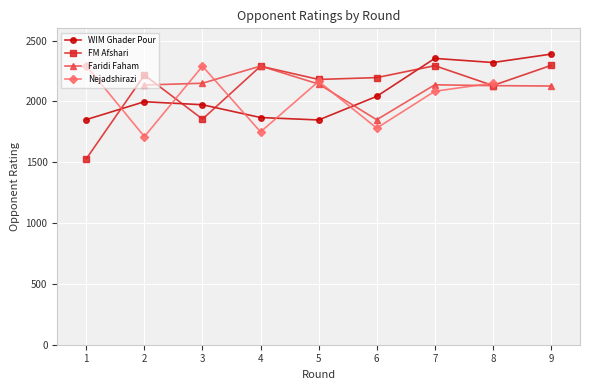

The value of Nejadshirazi at 5 is 3684.2. True or false?

False